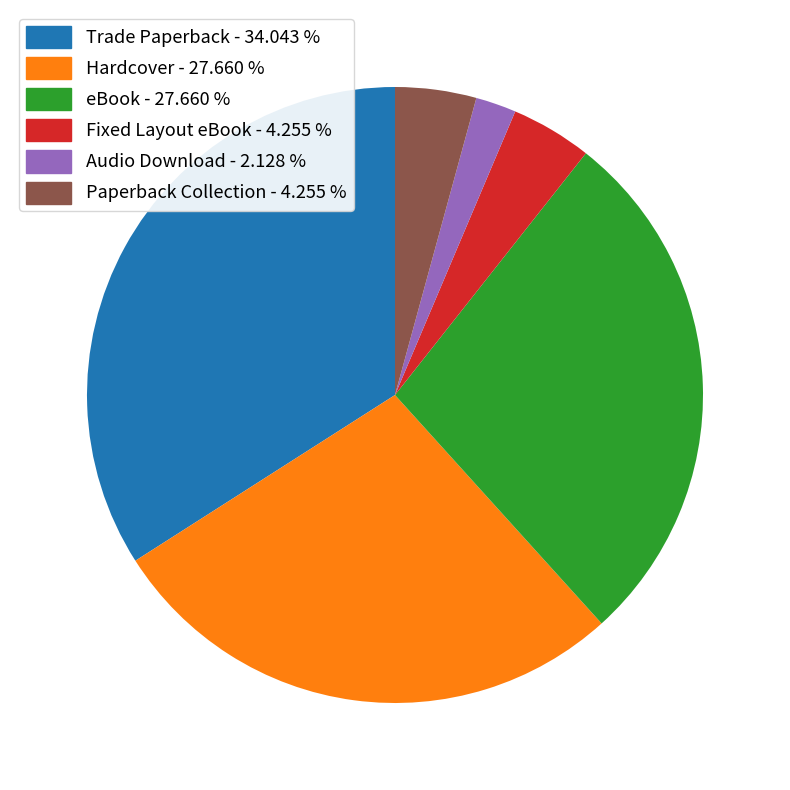

Which slice is the smallest?

Audio Download